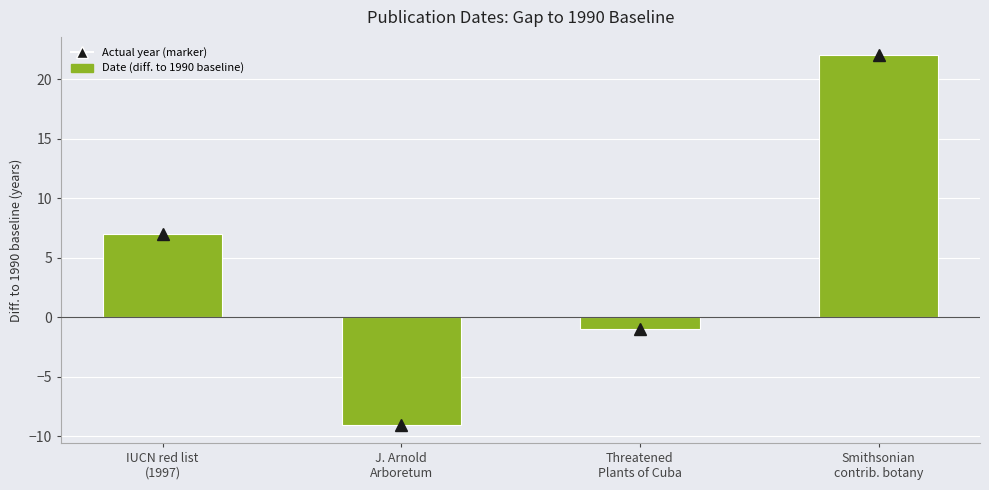

Rank the categories by value from lowest to highest.

J. Arnold
Arboretum, Threatened
Plants of Cuba, IUCN red list
(1997), Smithsonian
contrib. botany